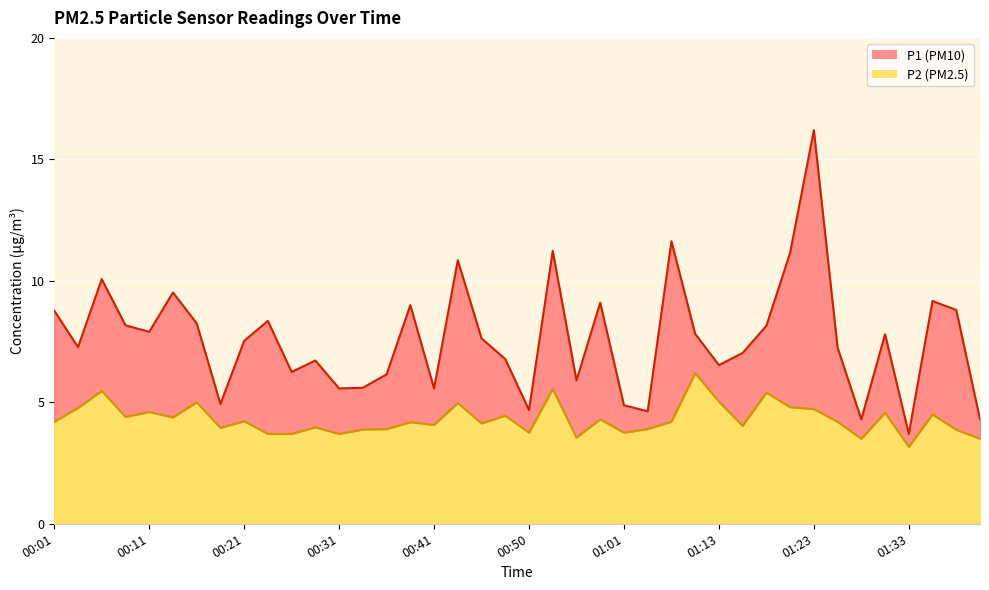

Rank the series by their maximum value, from highest to lowest.

P1, P2